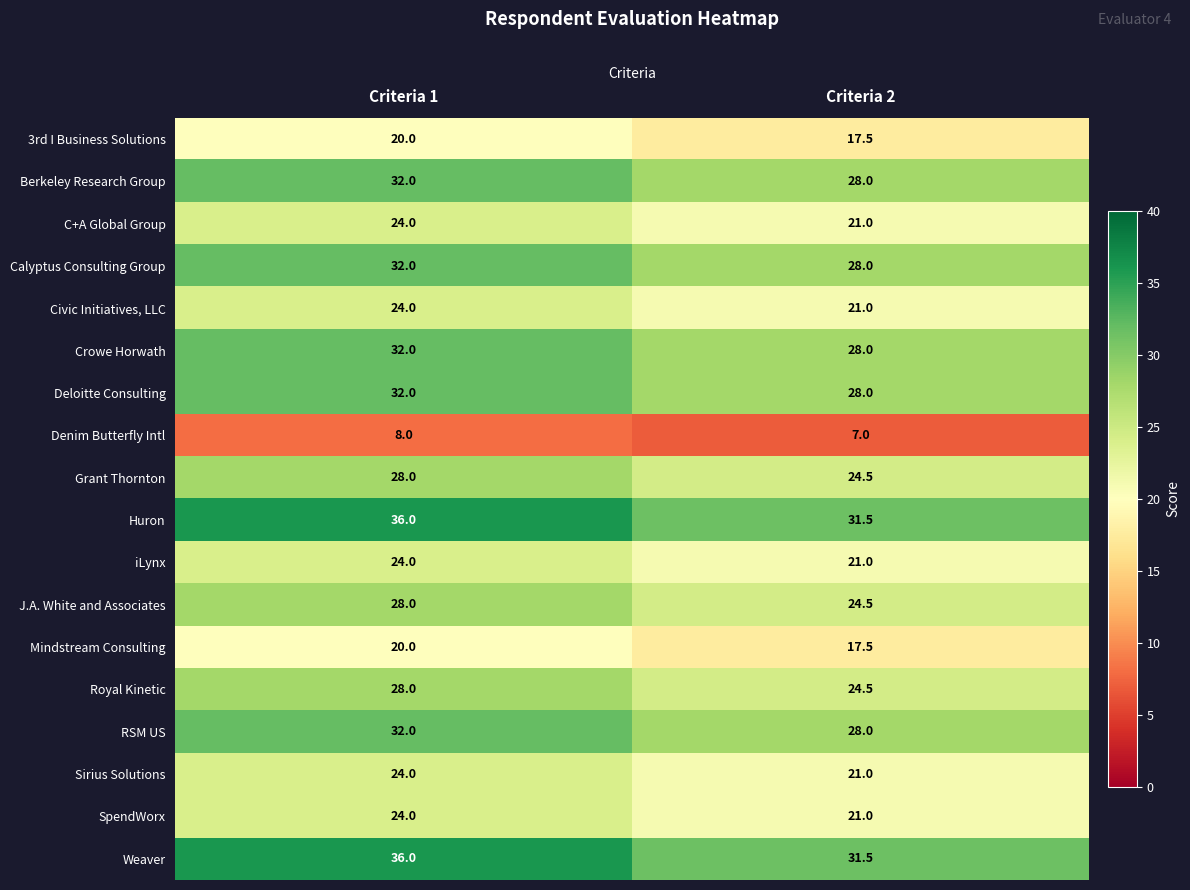

Read the Mindstream Consulting value at Criteria 2.

17.5